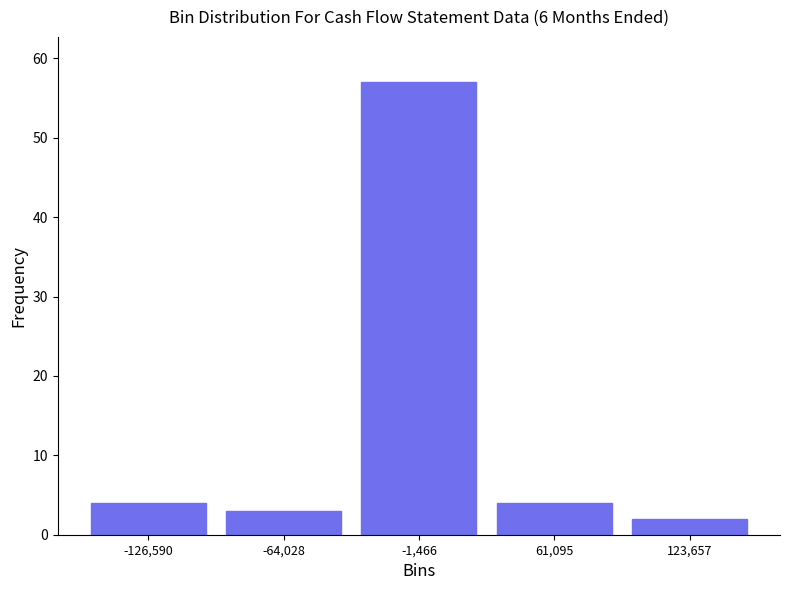

Reading left to right, transcribe this chart: for each bar, give the range it covers on the x-axis and its height. Neither the bar edges nor the heights are printed on the chart, so give them approximately, as read against the axes.

-160000 to -100000: 4
-100000 to -30000: 3
-30000 to 30000: 57
30000 to 90000: 4
90000 to 150000: 2